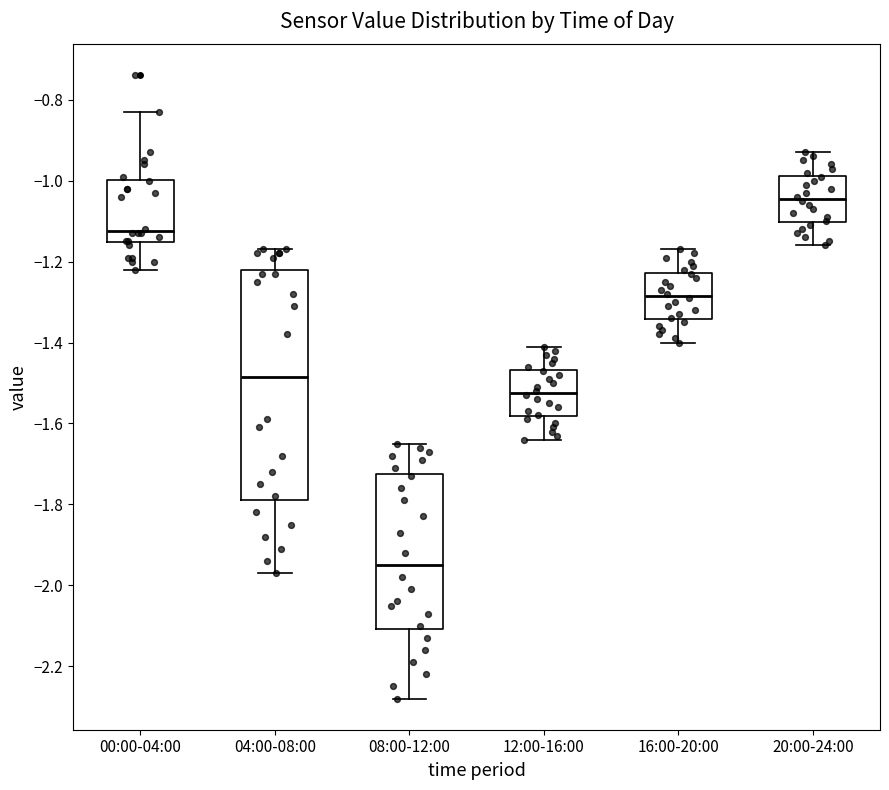

Where is the lower edge of the box for 12:00-16:00 on the y-axis? The values are not printed on the chart, so give them approximately, as read against the axis.

-1.58